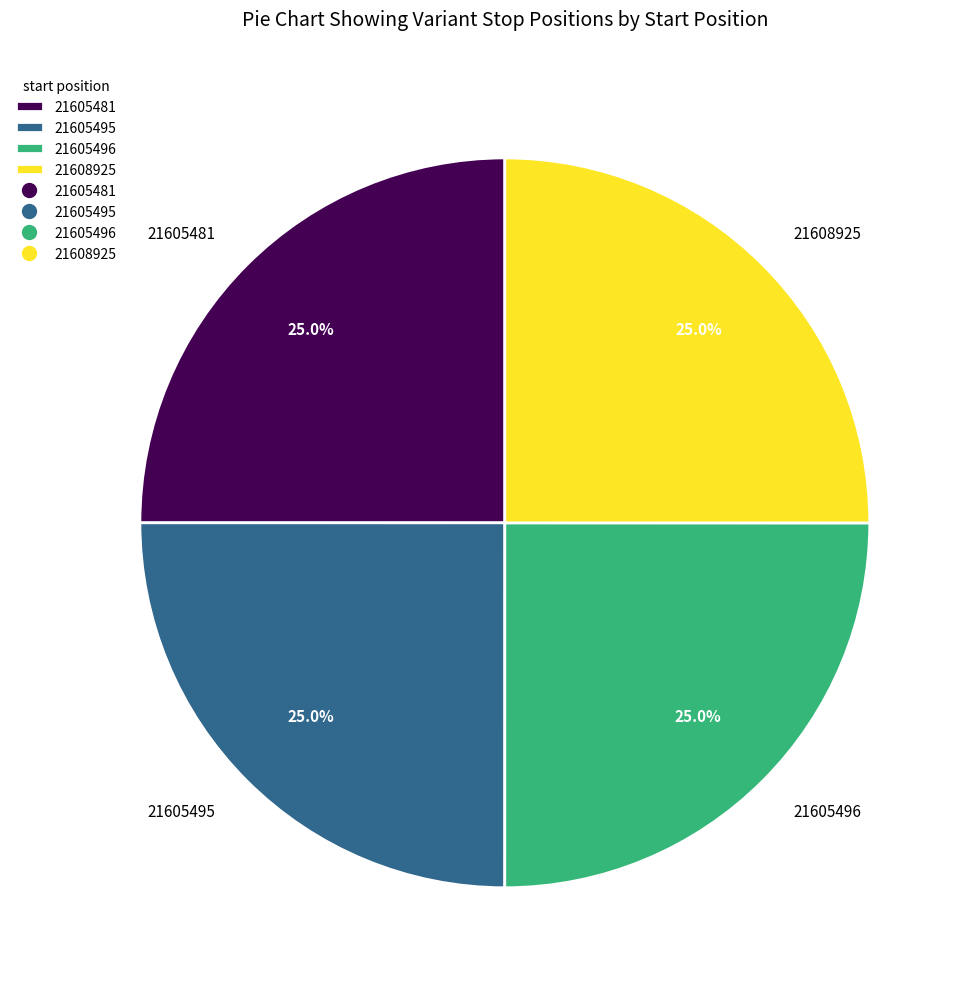

Does 21605496 represent more than half of the total?

No